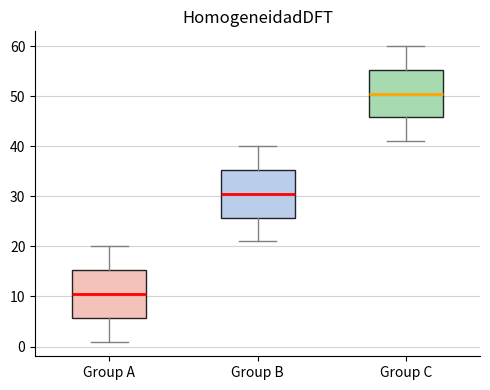

Reading left to right, read every box against the y-axis: the position of its median line, the range the box covers, and the ends of its whiskers. The values are not printed on the chart, so give them approximately, as read against the axis.

Group A: median 11, box 6 to 15, whiskers 1 to 20
Group B: median 31, box 26 to 35, whiskers 21 to 40
Group C: median 51, box 46 to 55, whiskers 41 to 60